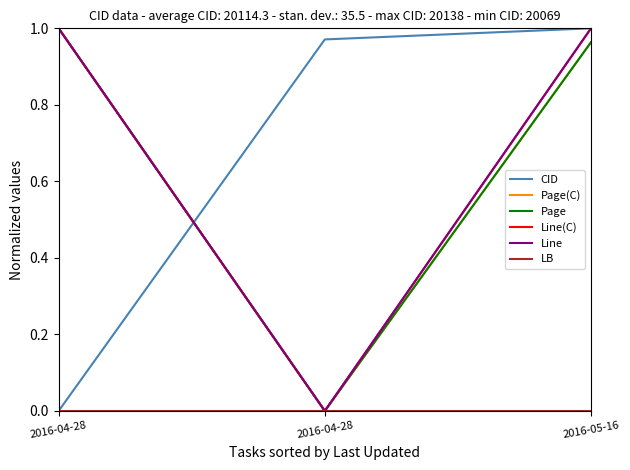

The Line series shows 1.0 at 2016-04-28. True or false?

True